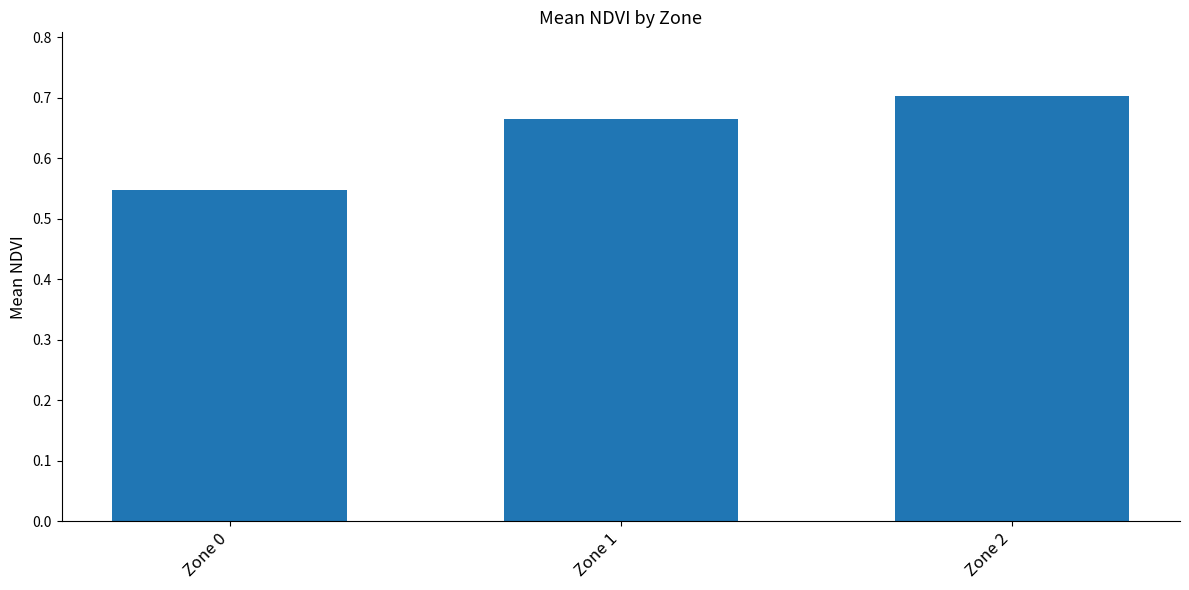

Between Zone 0 and Zone 1, which is larger?

Zone 1